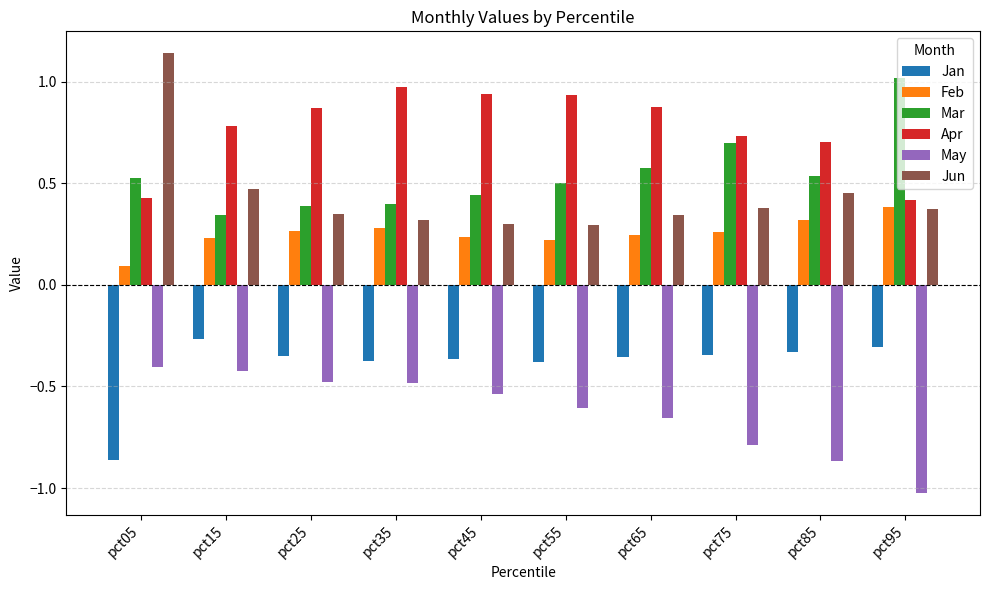

What is the average value of the Apr series?

0.8